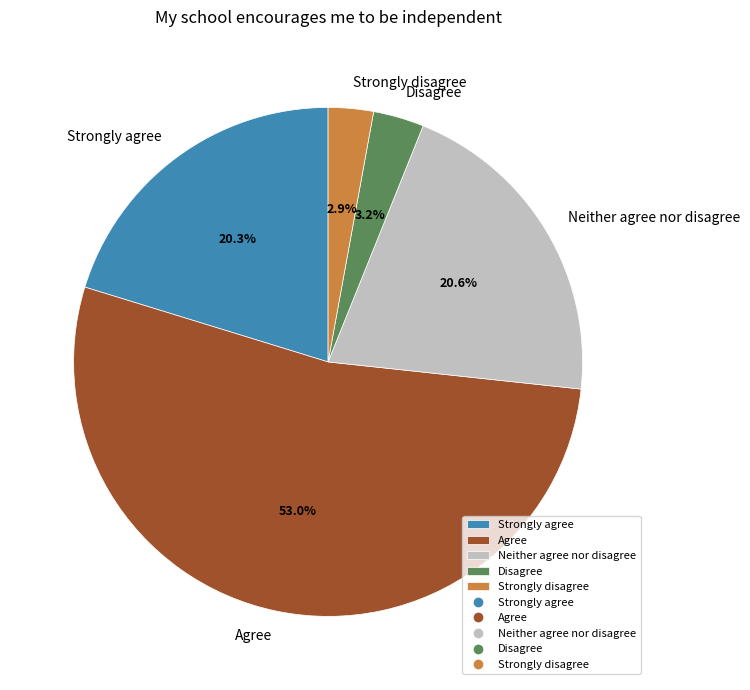

What is the largest slice in the pie chart?

Agree